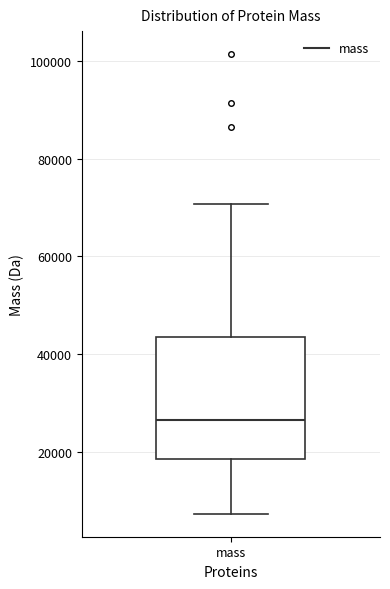

Where does the upper whisker of the box for mass end on the y-axis? The values are not printed on the chart, so give them approximately, as read against the axis.

70000